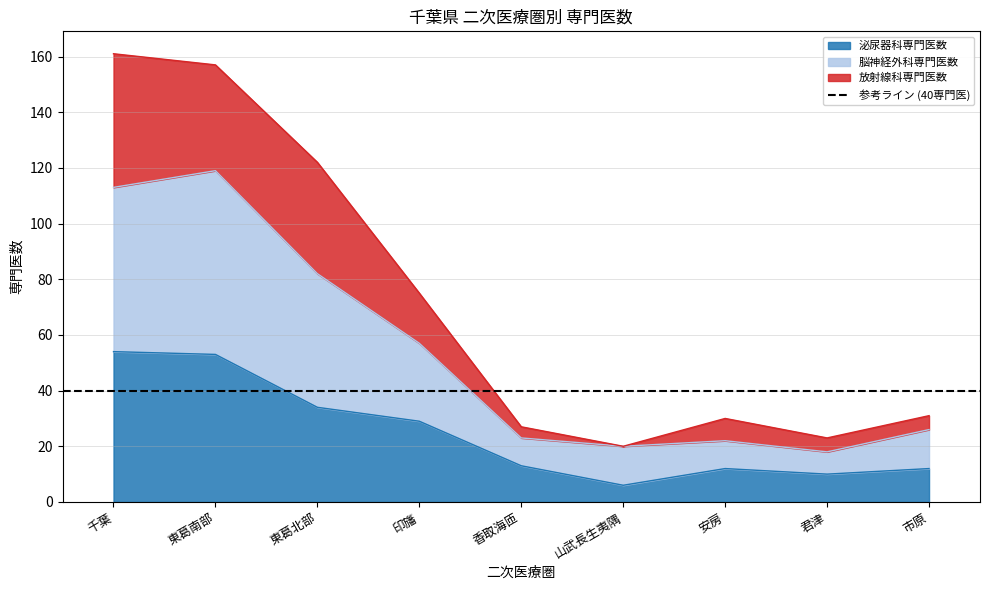

True or false: 泌尿器科専門医数 and 脳神経外科専門医数 intersect in this chart.

False